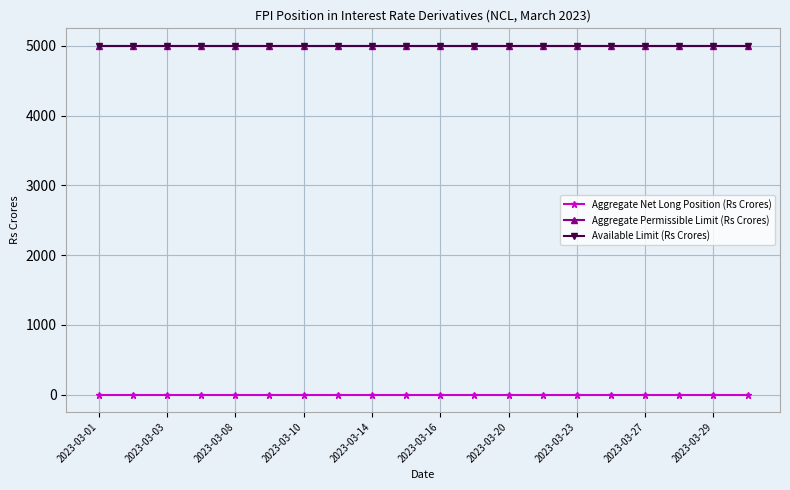

How many lines are shown in the chart?

3